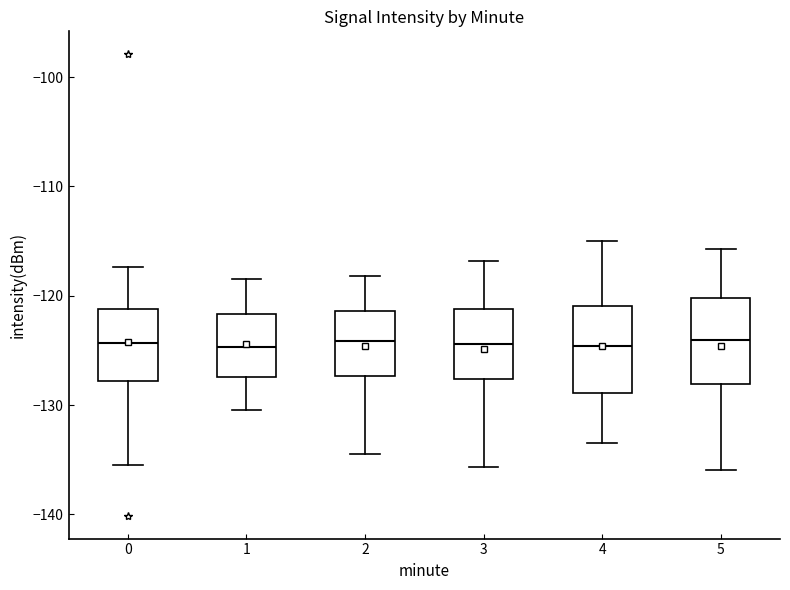

Where does the lower whisker of the box at x = 0 end on the y-axis? The values are not printed on the chart, so give them approximately, as read against the axis.

-135